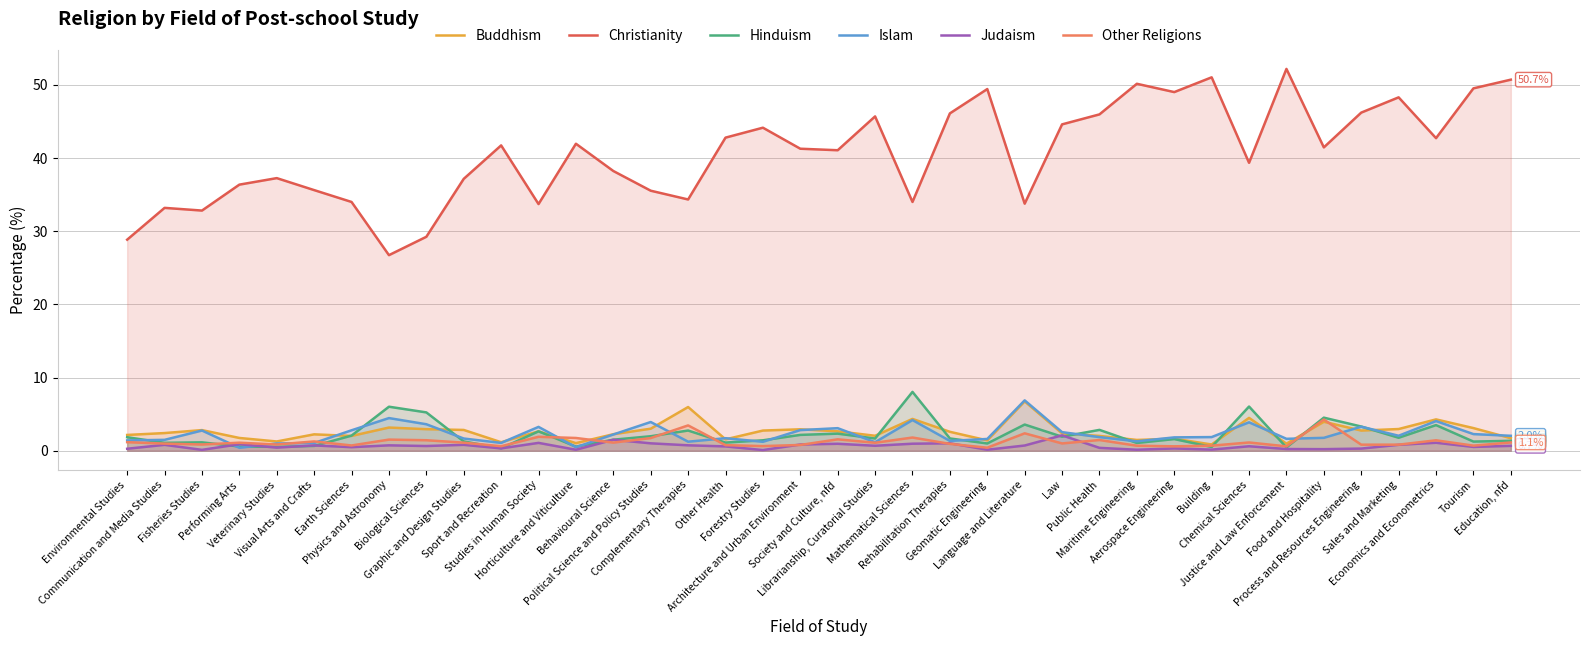

True or false: Hinduism has more than 1 points higher than both neighbors.

True